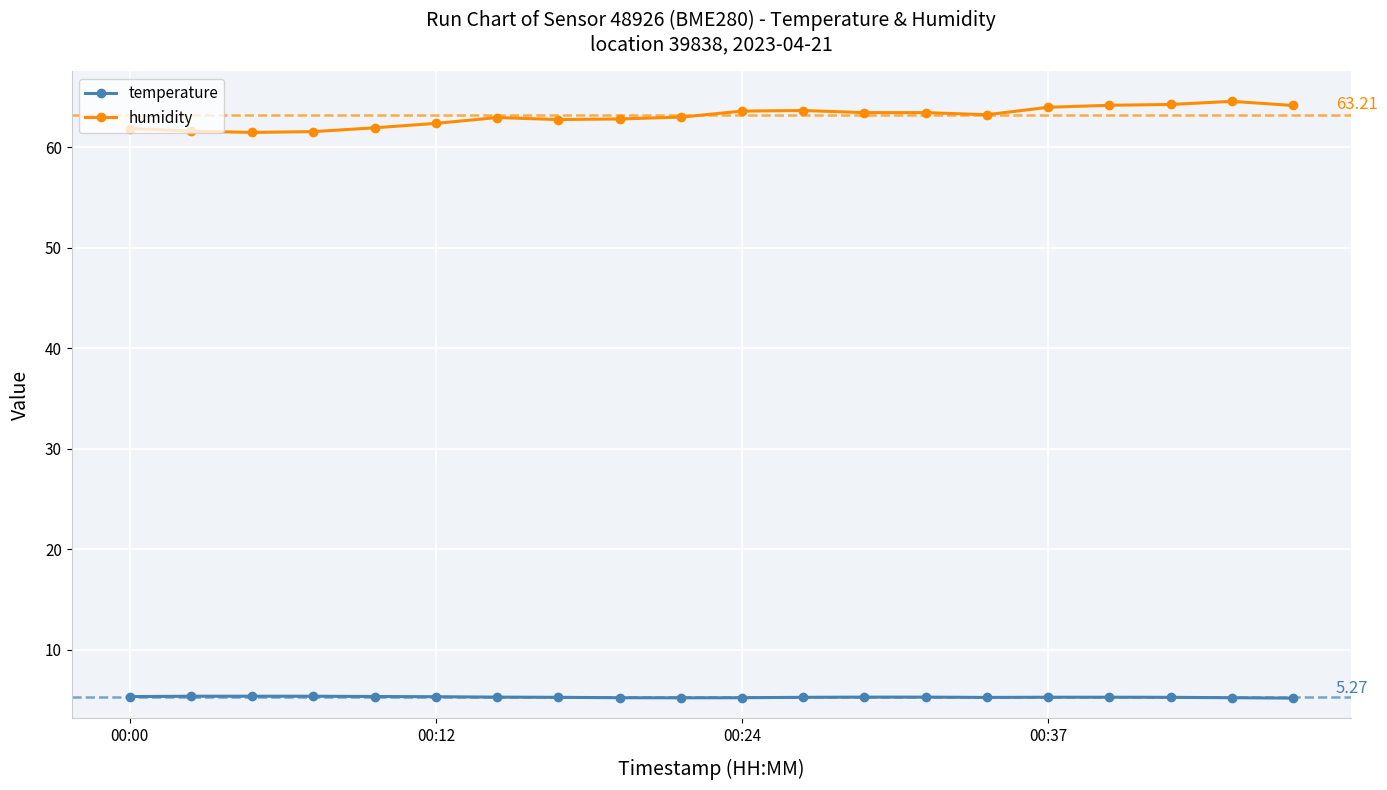

List the series in order of their peak value, highest first.

humidity, temperature